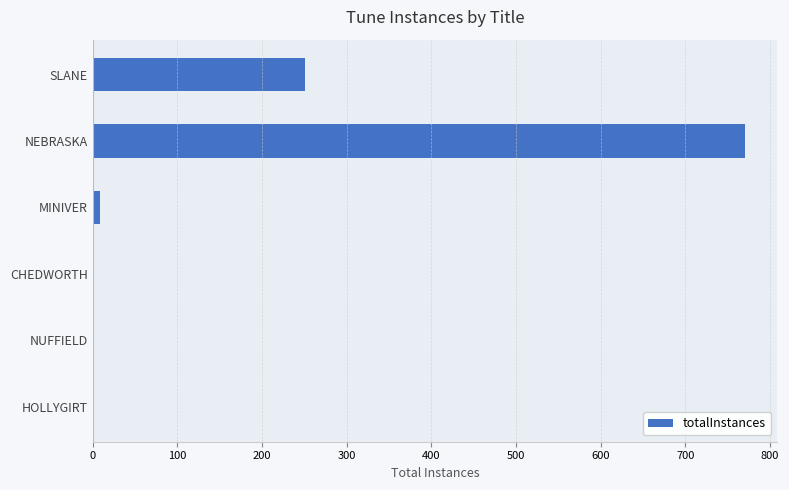

How many distinct data groups are displayed?

1